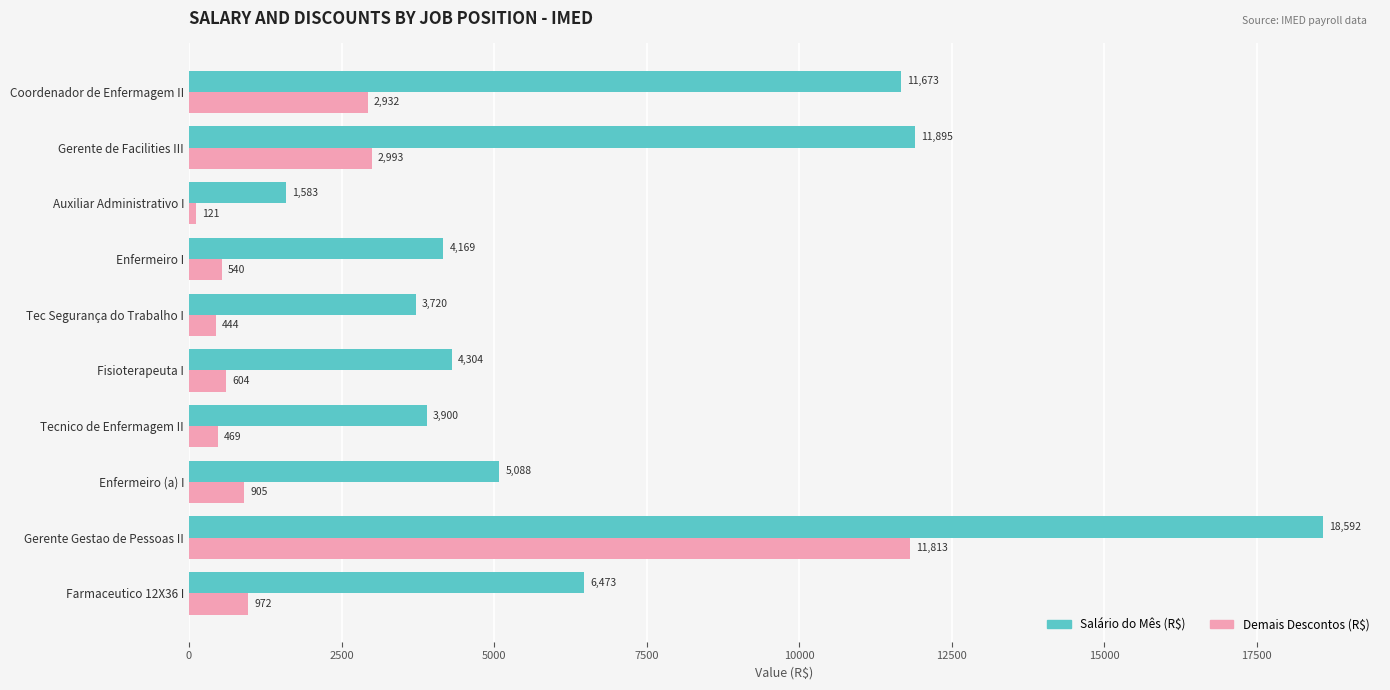

Between Farmaceutico 12X36 I and Enfermeiro I, which series saw the biggest shift?

Salário do Mês (R$)